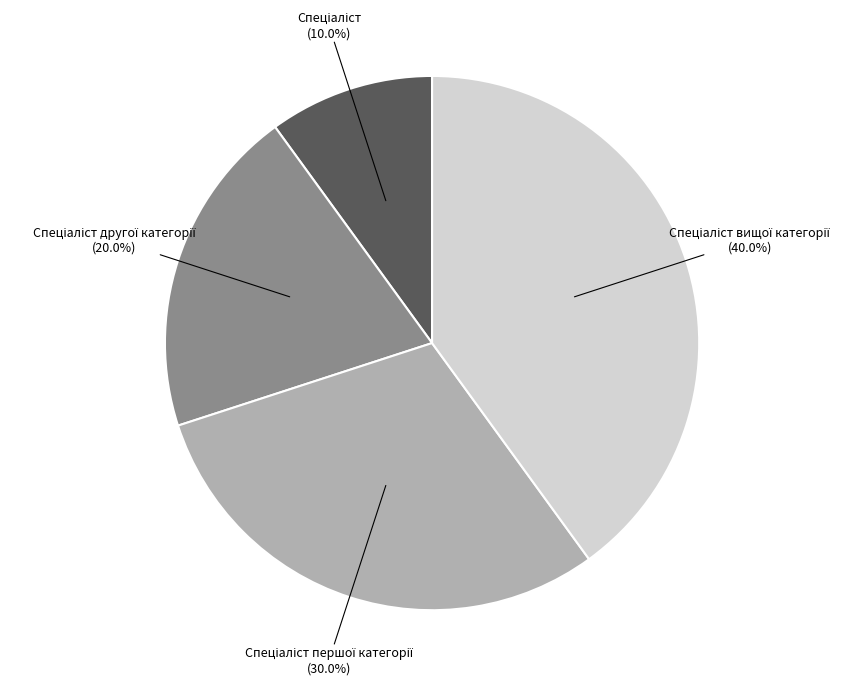

Is there a majority slice in this chart?

No